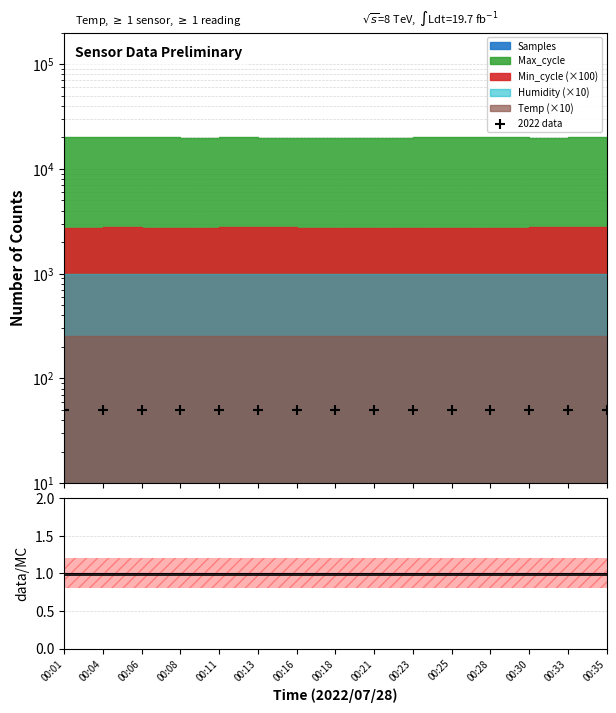

At how many categories does at least one series exceed 38?

15